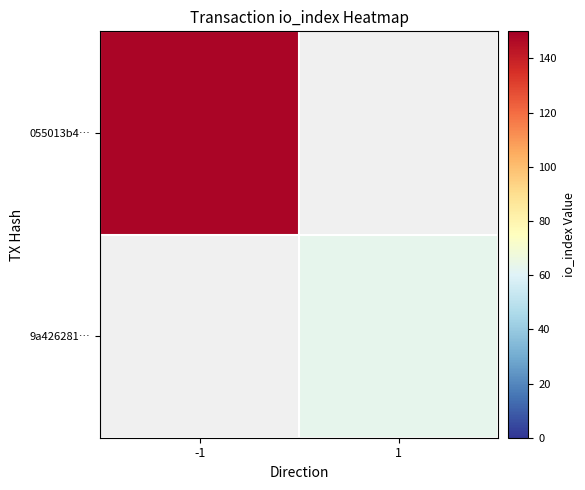

Which series has the largest total across all categories?

055013b4…